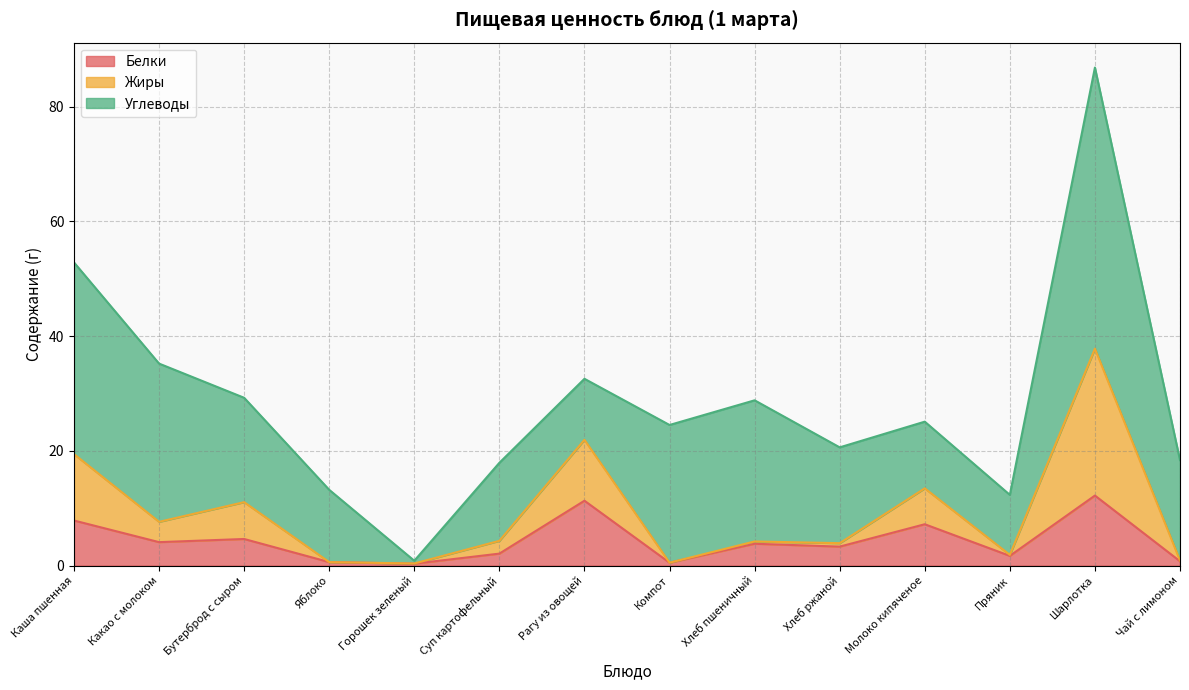

True or false: Белки has a value of 7.8 at Каша пшенная.

True